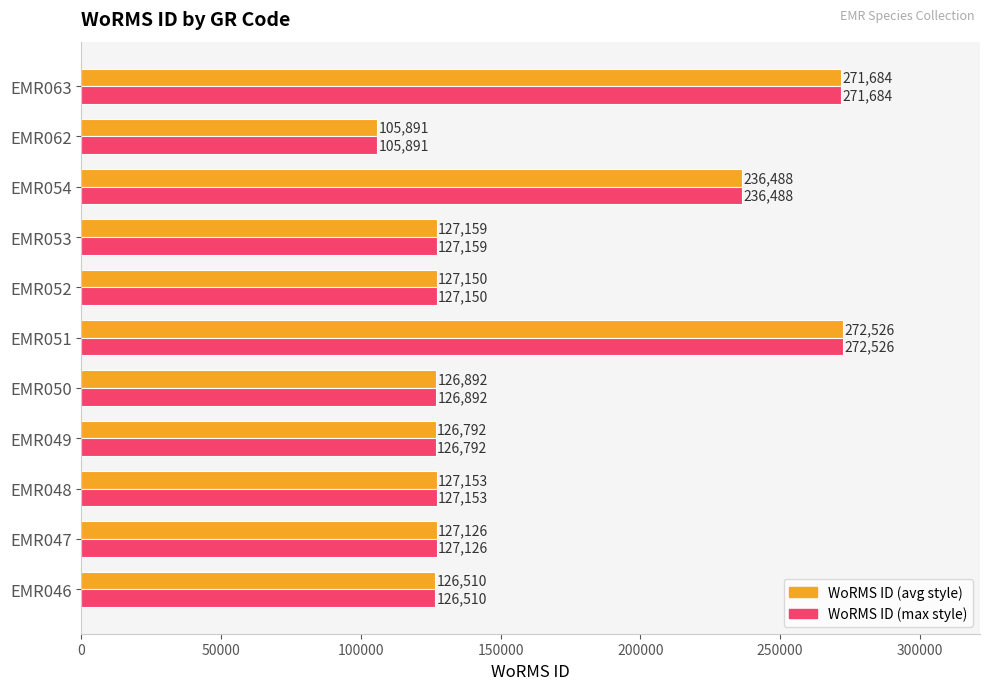

Is the value of WoRMS ID (avg style) at EMR046 greater than the value of WoRMS ID (max style) at EMR048?

No